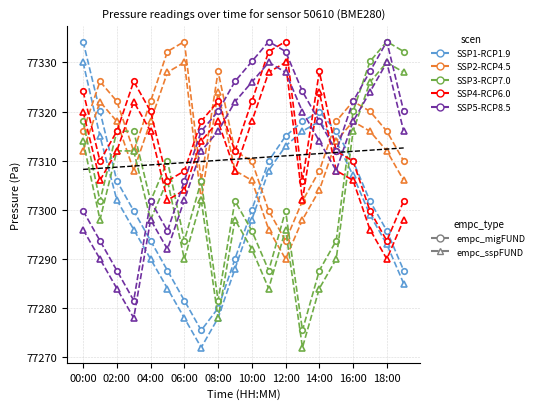

Where is SSP5-pressure nearest to the value 77307?

06:00